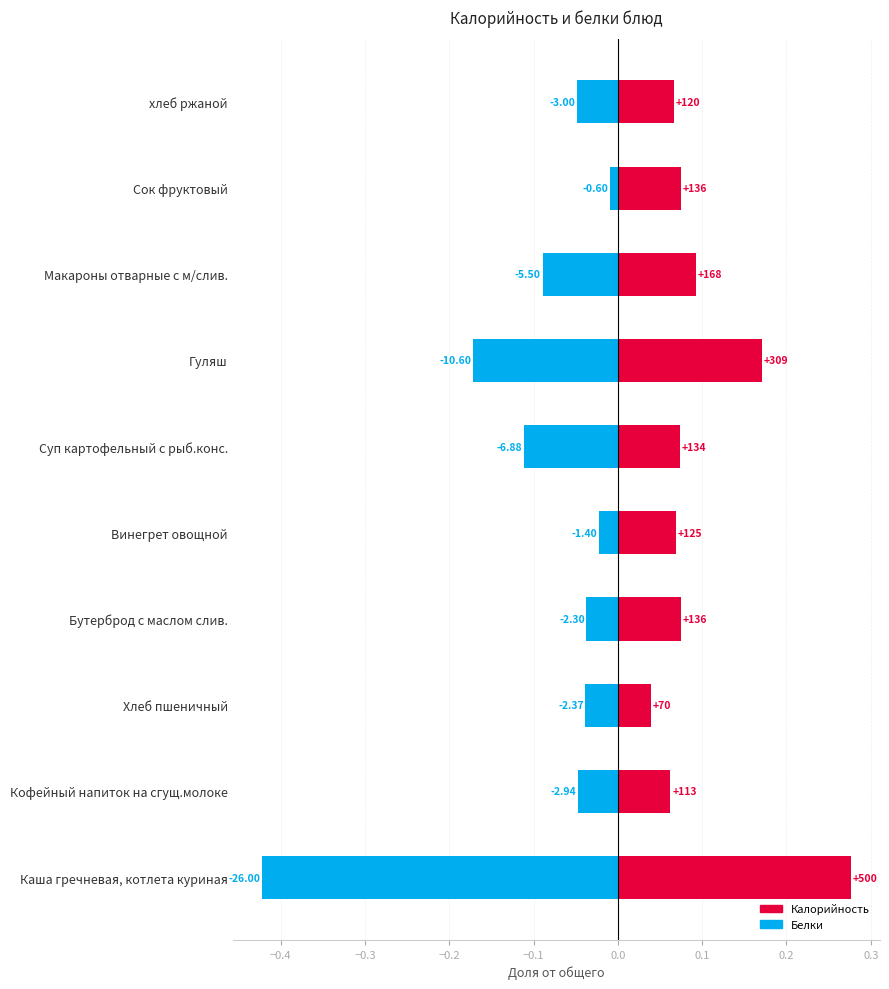

The value of Калорийность at Хлеб пшеничный is 0.0. True or false?

True